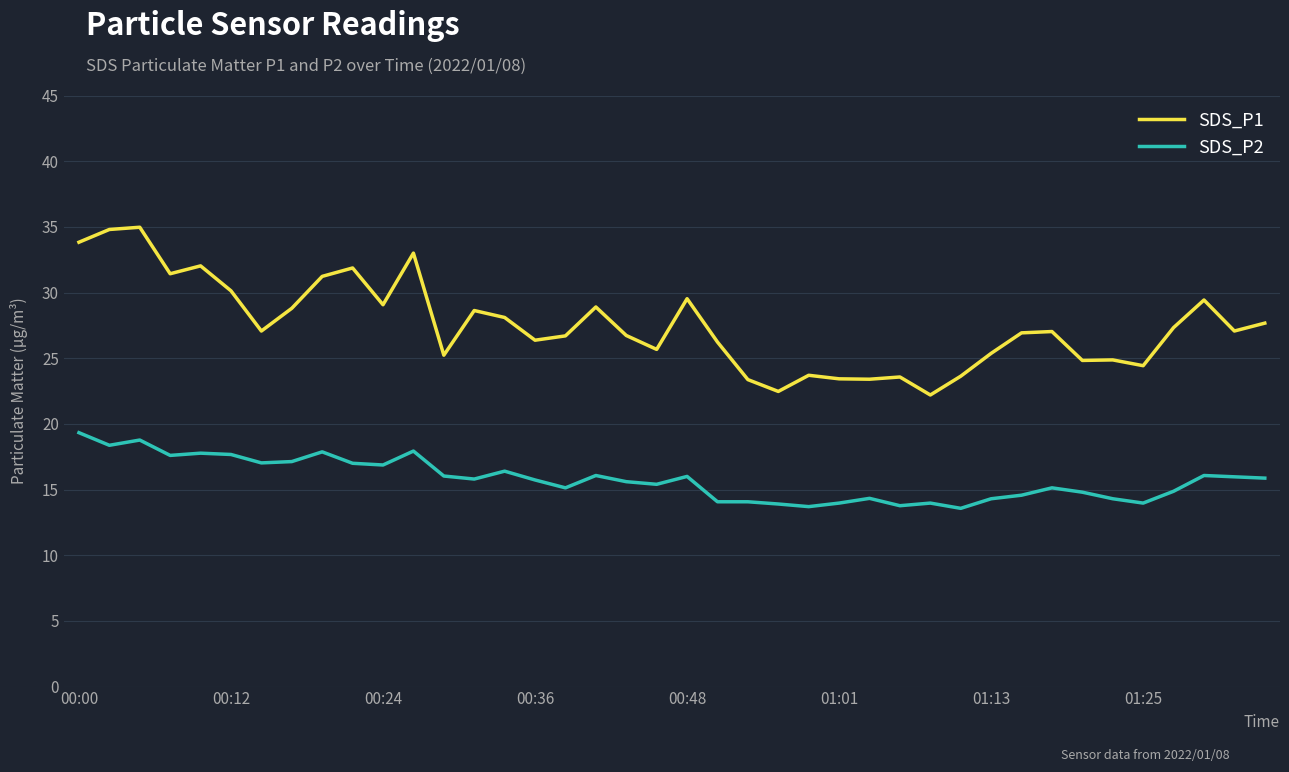

What is the highest value of the SDS_P1 series?

35.0